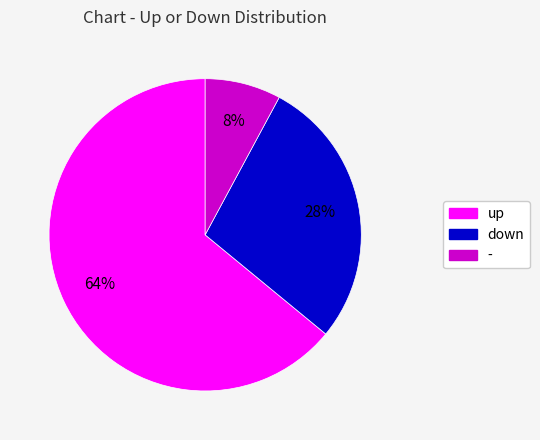

What is the smallest slice in the pie chart?

-